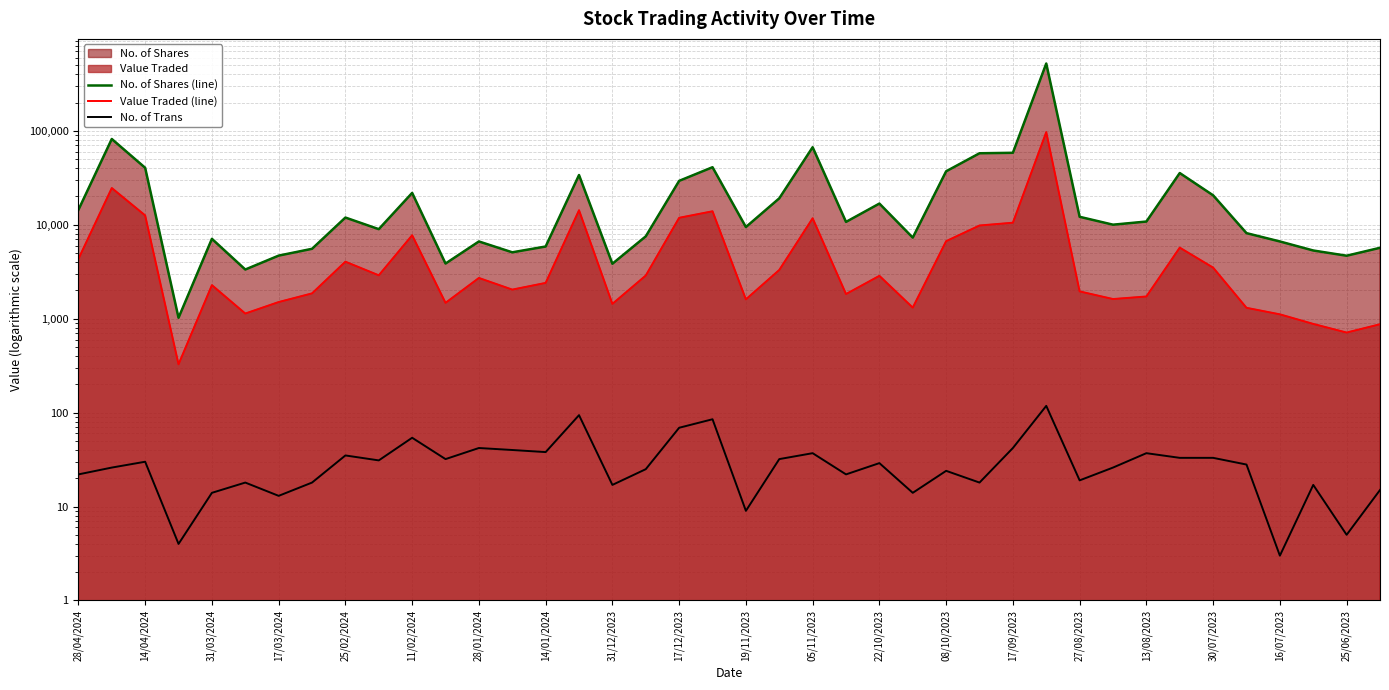

Reading right to left, what are all the values shown in this chart?

No. of Shares (line): 5685	4682	5323	6642	8147	20585	35545	10824	10021	12158	521283	58394	57718	37098	7300	16816	10727	66927	19122	9458	40995	29341	7531	3846	33845	5869	5091	6643	3865	21837	8979	11937	5548	4694	3339	7084	1023	40415	81893	14414
Value Traded (line): 873	712	880	1113	1306	3498	5712	1724	1619	1953	96933	10520	9824	6693	1313	2861	1830	11733	3302	1607	13923	11865	2881	1438	14285	2405	2041	2715	1475	7735	2897	4047	1860	1504	1135	2277	327	12578	24618	4325
No. of Trans: 15	5	17	3	28	33	33	37	26	19	118	42	18	24	14	29	22	37	32	9	85	69	25	17	94	38	40	42	32	54	31	35	18	13	18	14	4	30	26	22